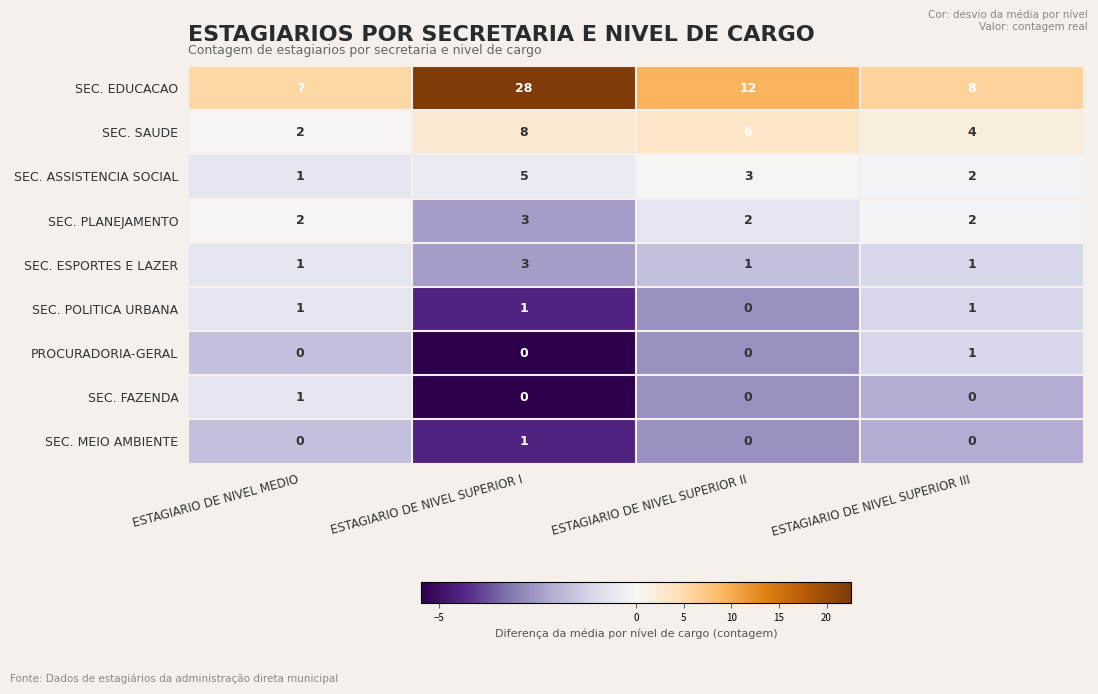

Which series changed the most between ESTAGIARIO DE NIVEL SUPERIOR II and ESTAGIARIO DE NIVEL SUPERIOR III?

SEC. EDUCACAO